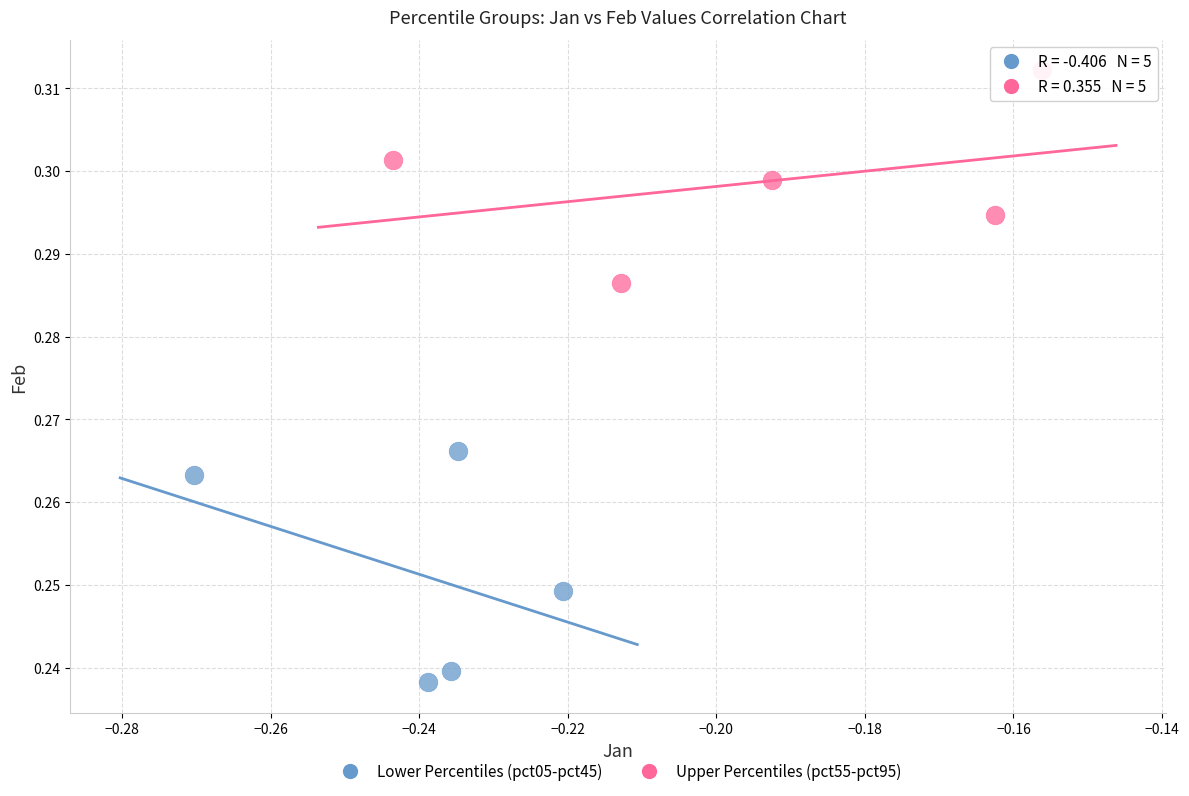

Which series reaches the minimum Y coordinate?

Lower Percentiles (pct05-pct45)